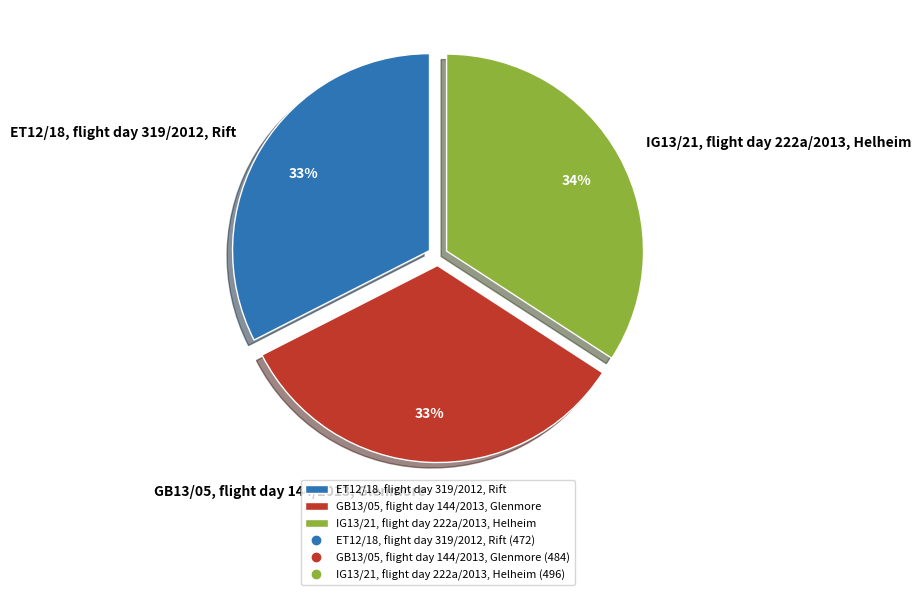

To the nearest percent, what is the combined percentage of GB13/05, flight day 144/2013, Glenmore and IG13/21, flight day 222a/2013, Helheim?

67%